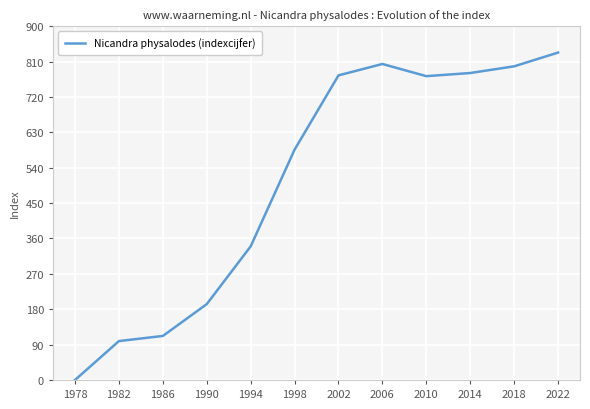

What is the change in value from 1986 to 2022?

+721